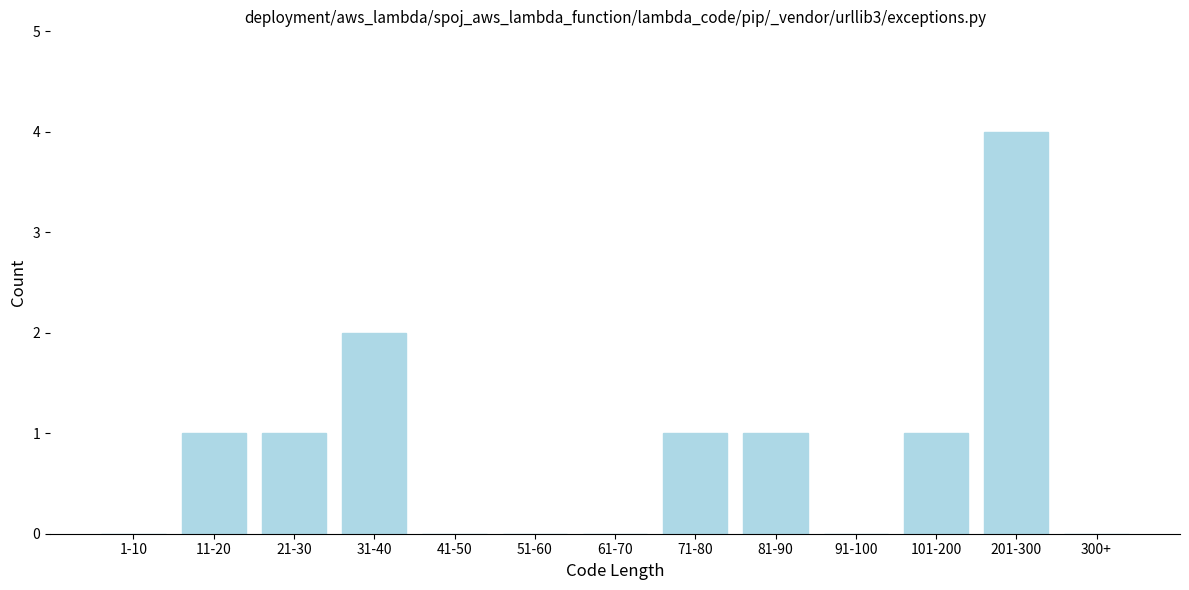

Reading left to right, what are all the values shown in this chart?

1-10=0	11-20=1	21-30=1	31-40=2	41-50=0	51-60=0	61-70=0	71-80=1	81-90=1	91-100=0	101-200=1	201-300=4	300+=0